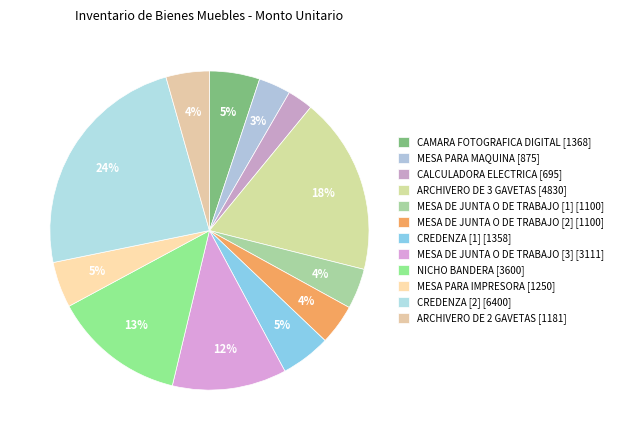

Does CAMARA FOTOGRAFICA DIGITAL represent more than half of the total?

No